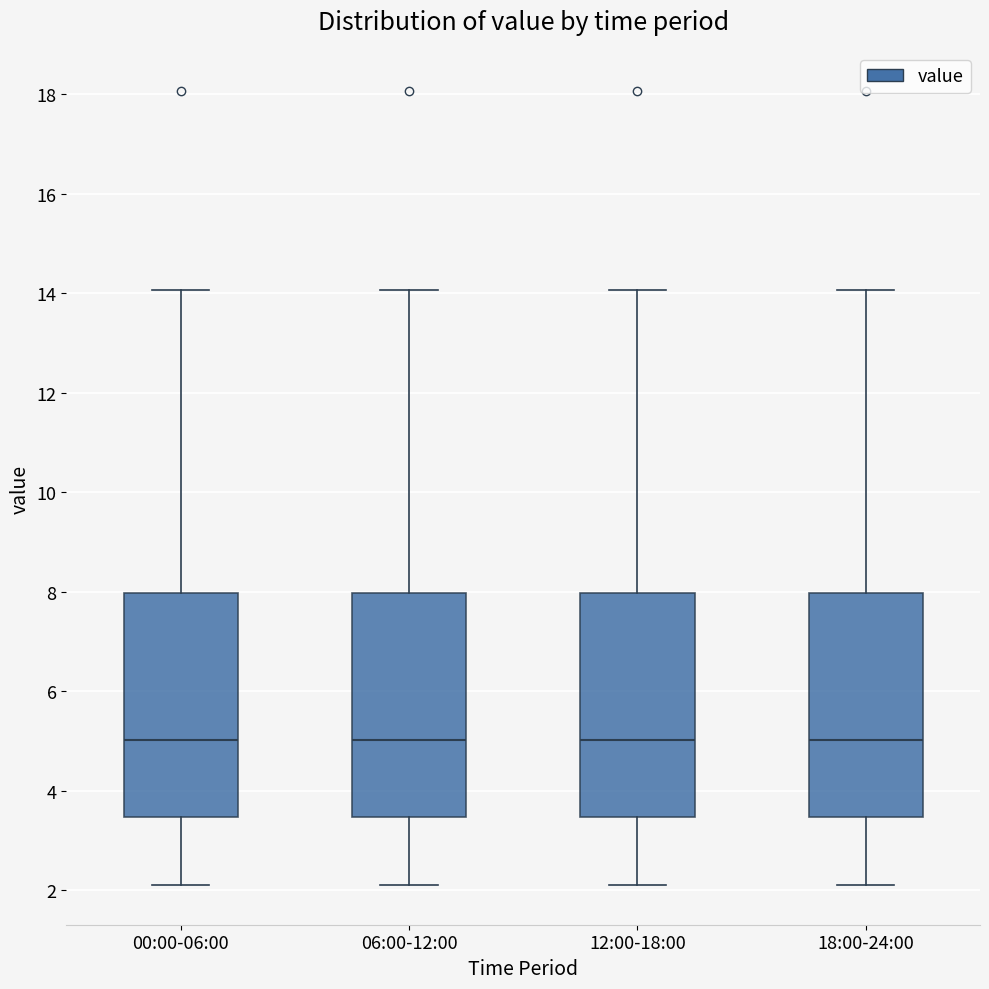

Reading left to right, transcribe this box plot: for each box, give where its median line is, the range the box spans, and where its two whiskers end, as read against the y-axis. The values are not printed on the chart, so give them approximately, as read against the axis.

00:00-06:00: median 5.0, box 3.4 to 8.0, whiskers 2.2 to 14.0
06:00-12:00: median 5.0, box 3.4 to 8.0, whiskers 2.2 to 14.0
12:00-18:00: median 5.0, box 3.4 to 8.0, whiskers 2.2 to 14.0
18:00-24:00: median 5.0, box 3.4 to 8.0, whiskers 2.2 to 14.0